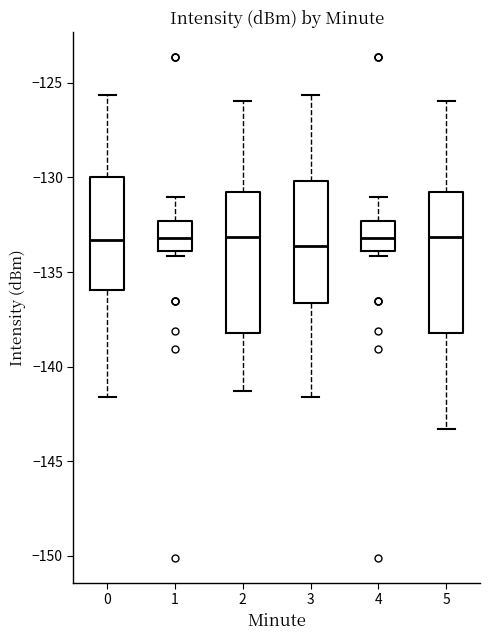

Reading left to right, transcribe this box plot: for each box, give where its median line is, the range the box spans, and where its two whiskers end, as read against the y-axis. The values are not printed on the chart, so give them approximately, as read against the axis.

0: median -133.5, box -136.0 to -130.0, whiskers -141.5 to -125.5
1: median -133.0, box -134.0 to -132.5, whiskers -134.0 (just below the box's lower edge) to -131.0
2: median -133.0, box -138.0 to -131.0, whiskers -141.5 to -126.0
3: median -133.5, box -136.5 to -130.0, whiskers -141.5 to -125.5
4: median -133.0, box -134.0 to -132.5, whiskers -134.0 (just below the box's lower edge) to -131.0
5: median -133.0, box -138.0 to -131.0, whiskers -143.5 to -126.0